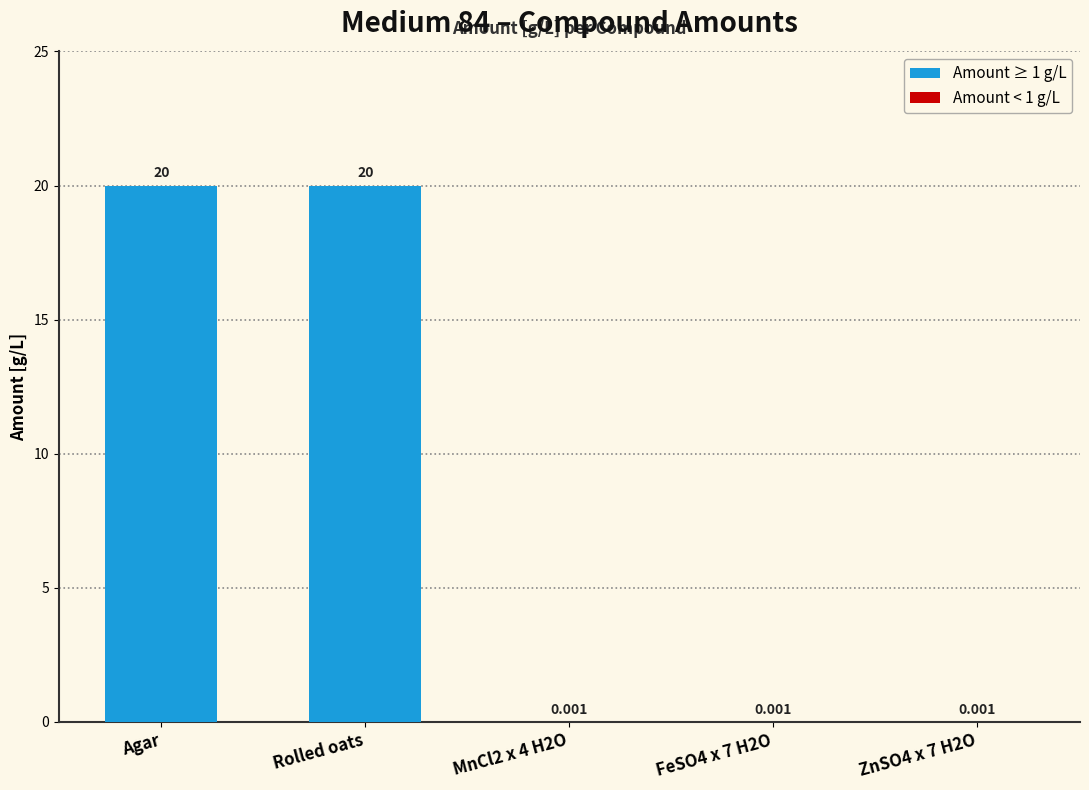

What is the difference between the values at Rolled oats and ZnSO4 x 7 H2O?

20.0